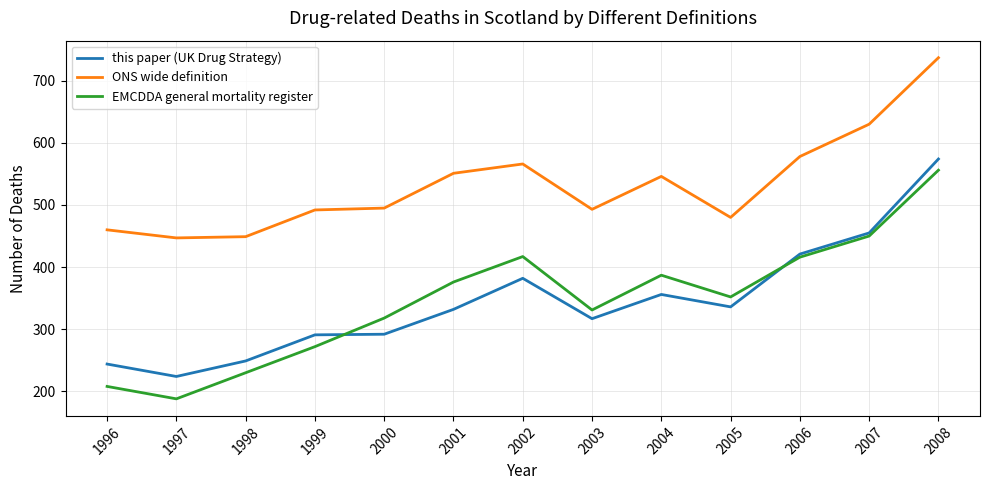

Which label corresponds to the smallest value in the chart?

1997